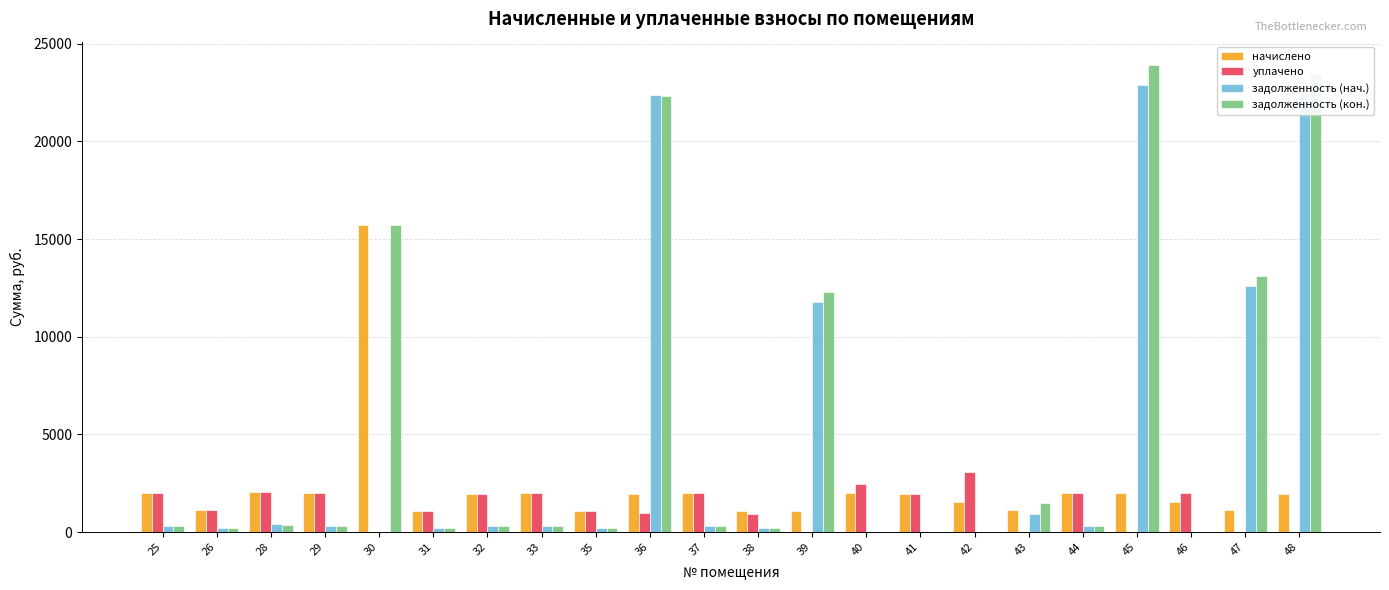

Is the value of уплачено at 35 greater than the value of задолженность (нач.) at 35?

Yes